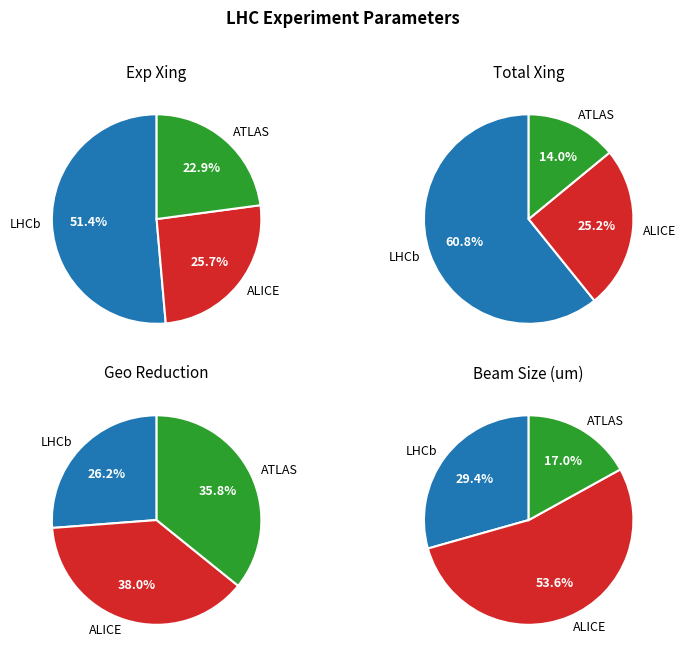

Do ATLAS and LHCb together represent more than half of the pie?

Yes